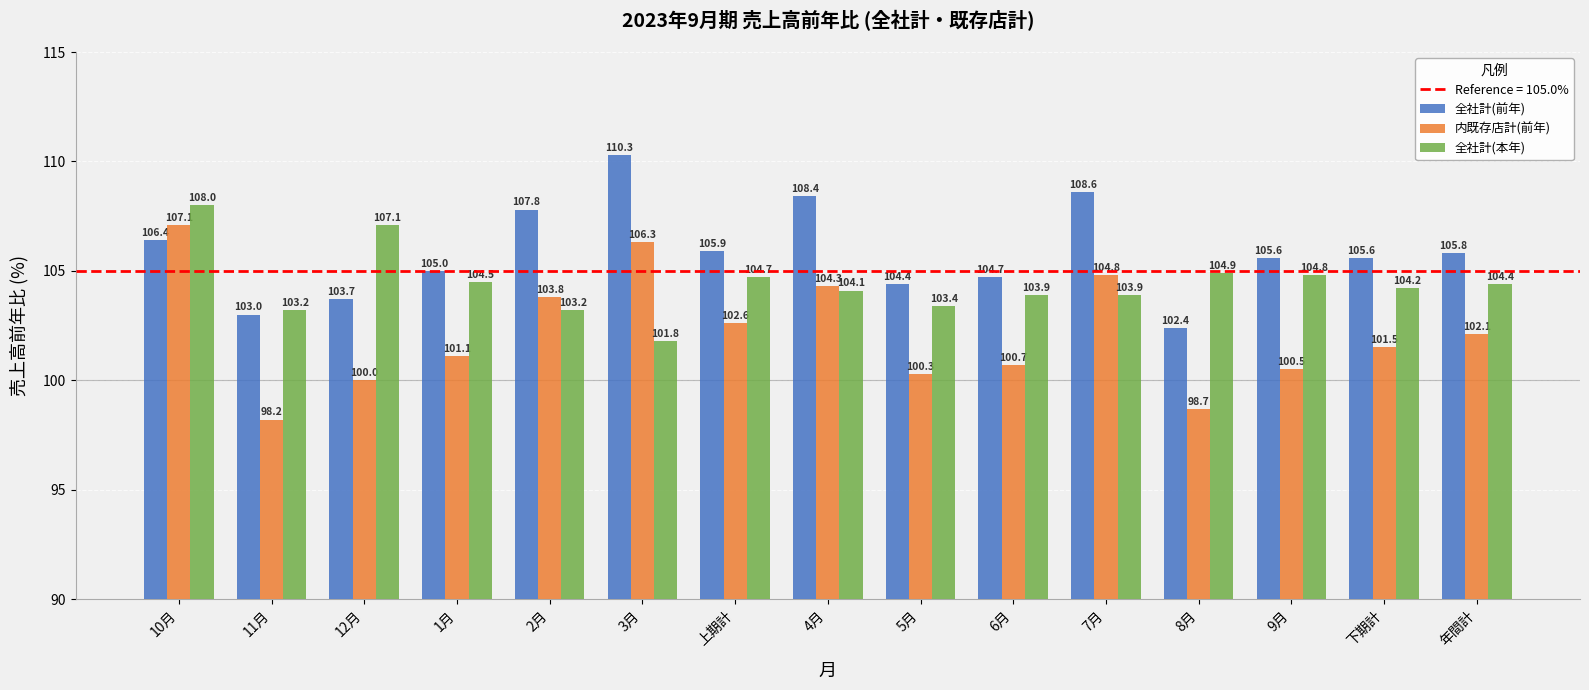

How many categories are shown in the chart?

15